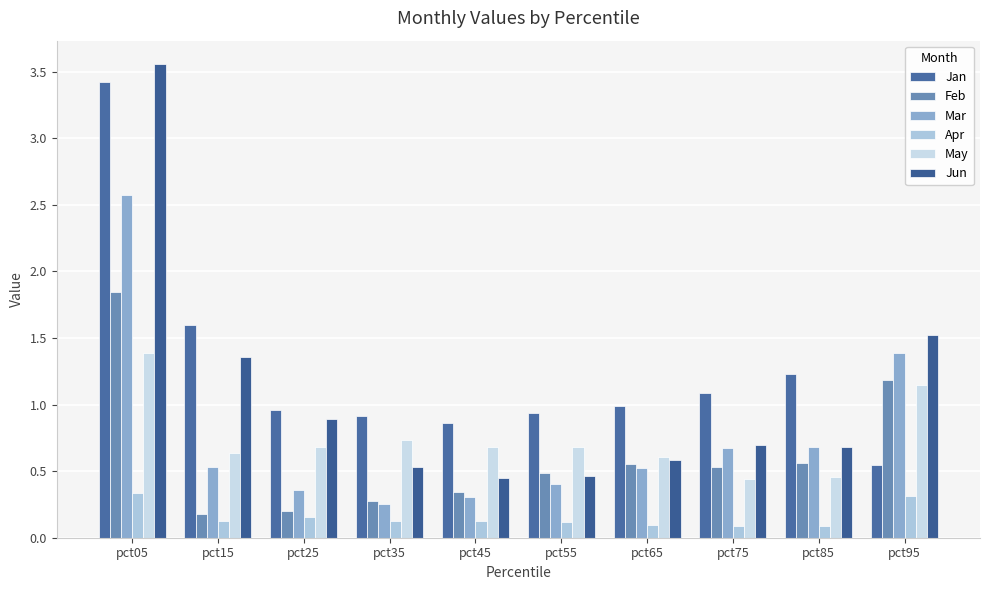

At which category is the sum across all series the highest?

pct05